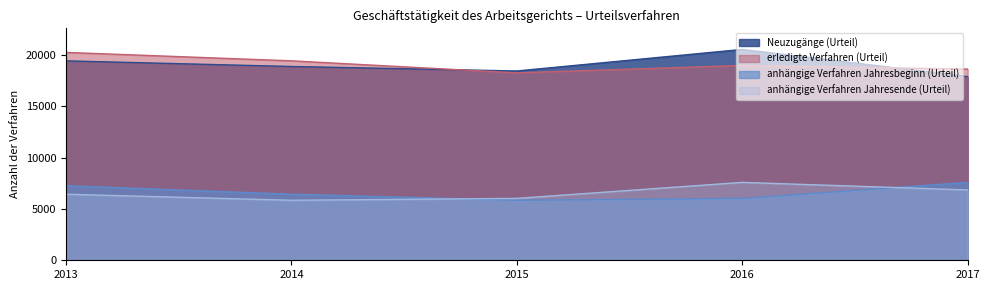

Reading right to left, list all the values displayed in this chart.

Neuzugänge (Urteil): 17909	20565	18462	18900	19448
erledigte Verfahren (Urteil): 18647	19005	18281	19453	20274
anhängige Verfahren Jahresbeginn (Urteil): 7597	6034	5853	6442	7268
anhängige Verfahren Jahresende (Urteil): 6859	7597	6034	5853	6442